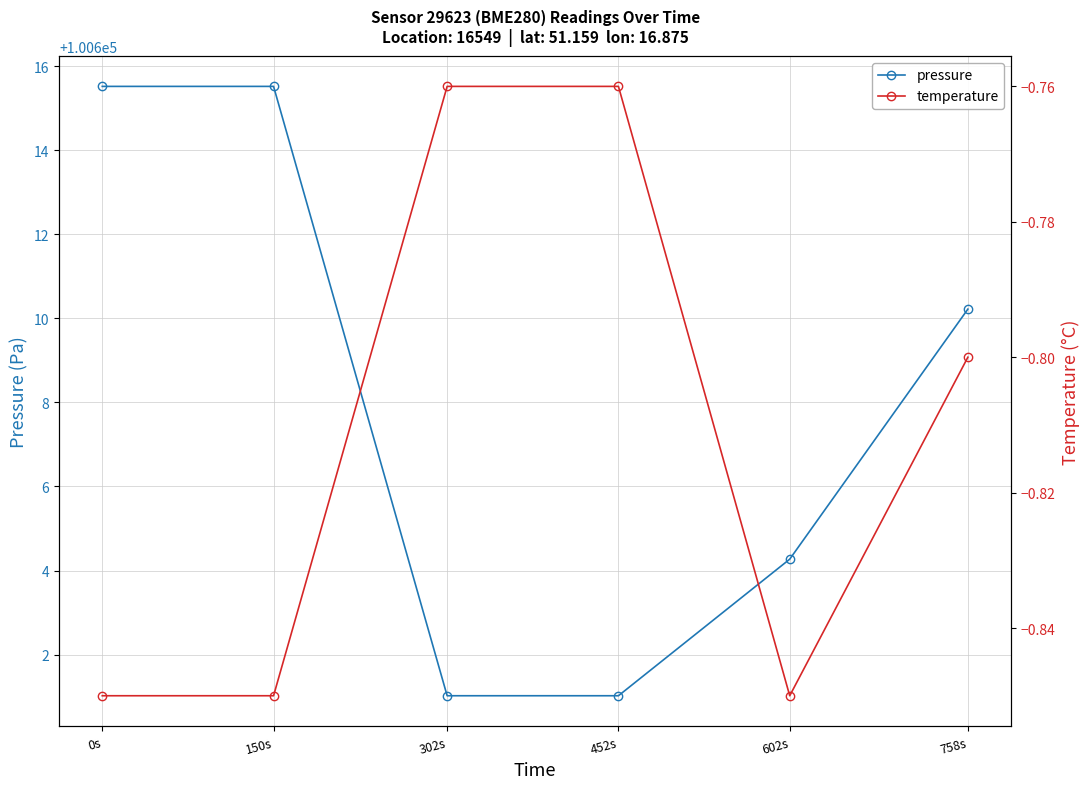

List the series in order of their peak value, lowest first.

temperature, pressure